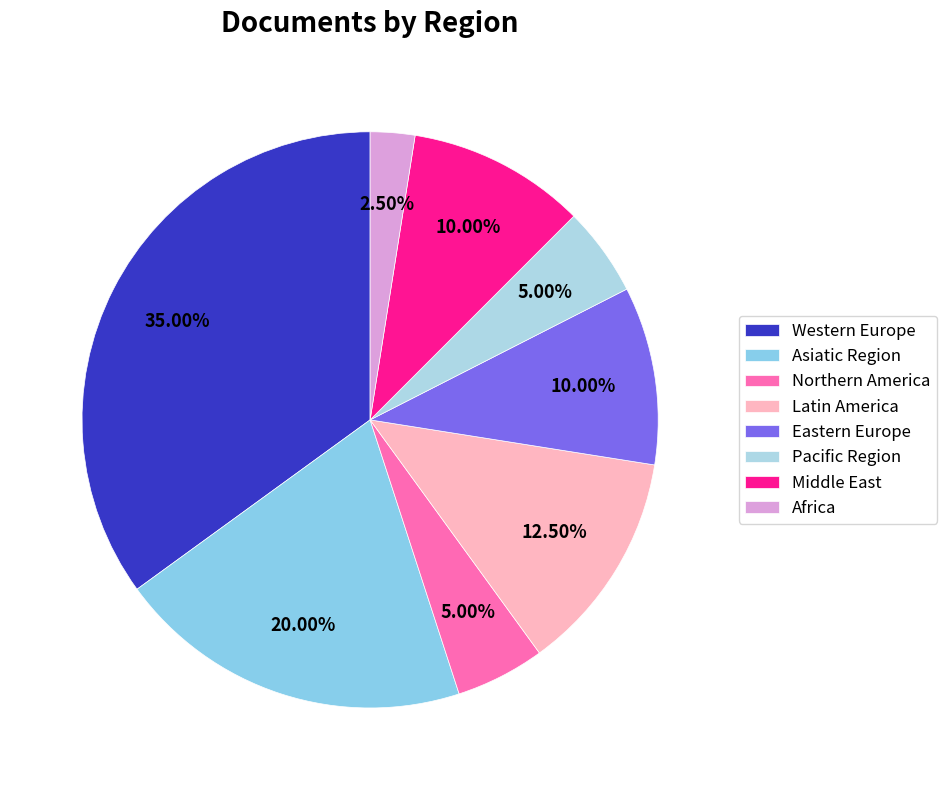

What is the smallest slice in the pie chart?

Africa